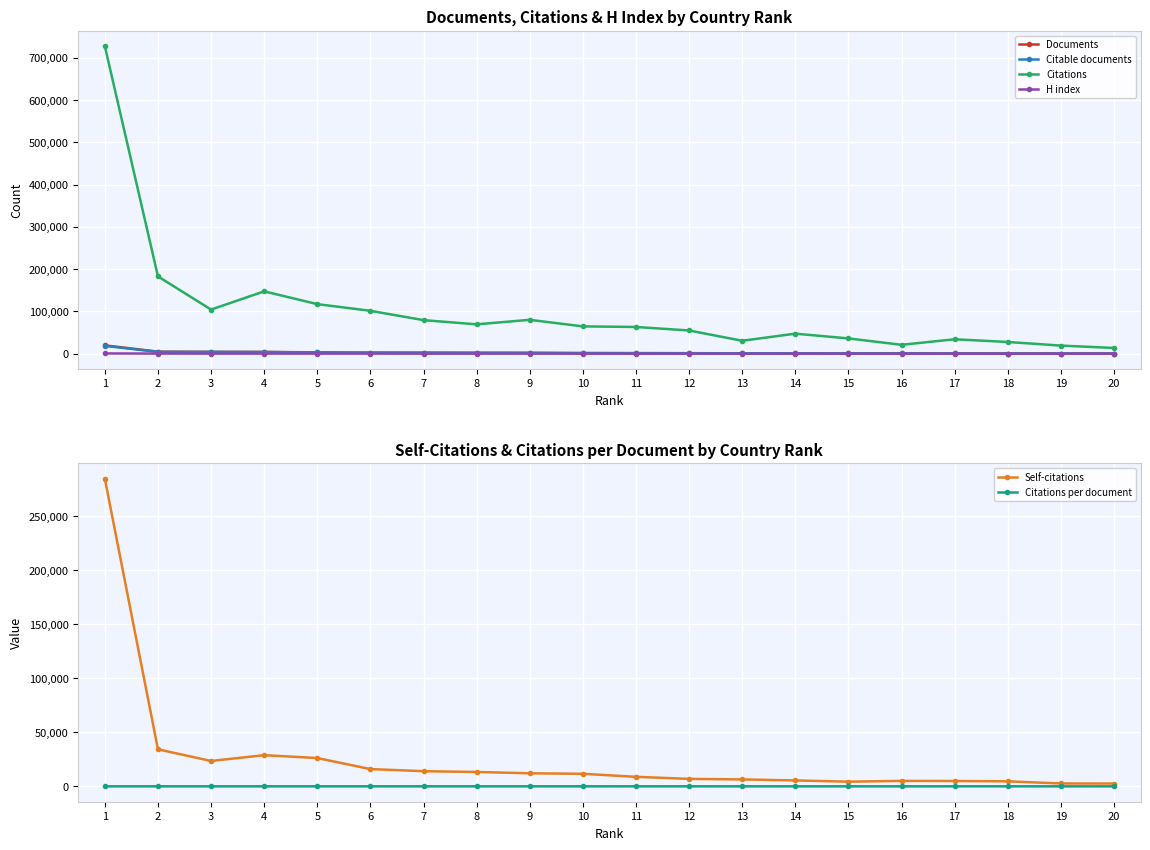

What is the approximate value of Self-citations at 13?

6423.0